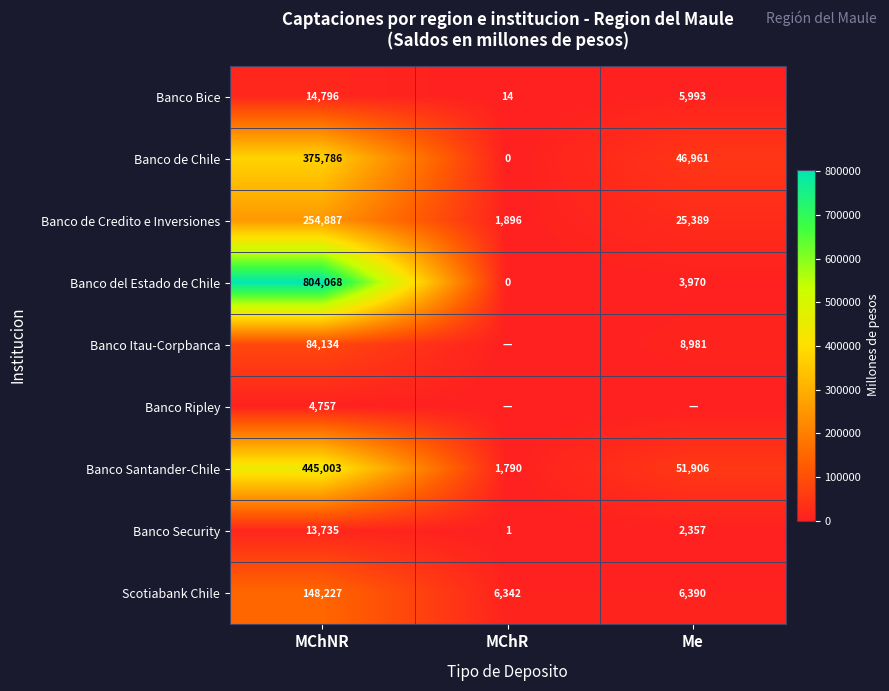

Which category has the lowest value in the Banco del Estado de Chile series?

MChR